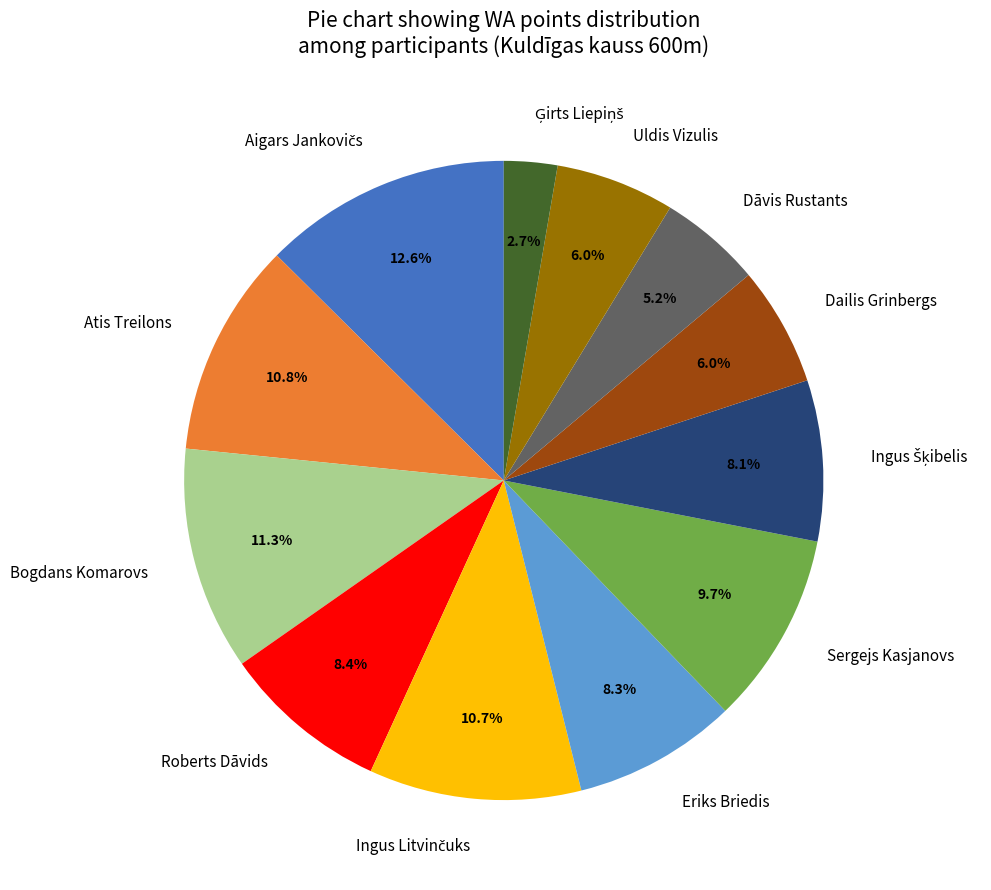

To the nearest percent, what is the difference between the largest and smallest slice percentages?

10%